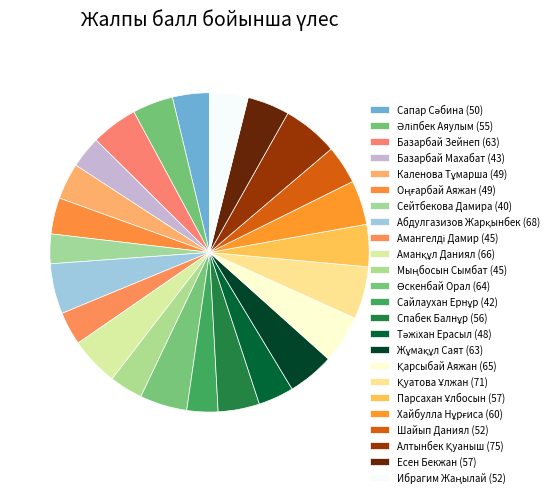

What is the change in value from Сайлаухан Ернұр to Шайып Даниял?

+10